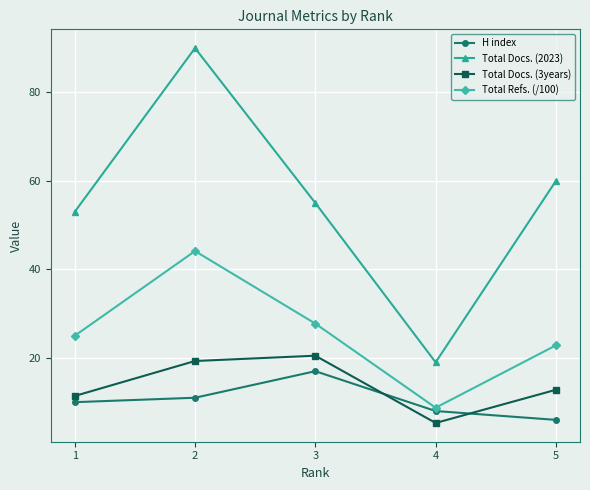

True or false: Total Refs. (/100) and Total Docs. (2023) cross at least once.

False